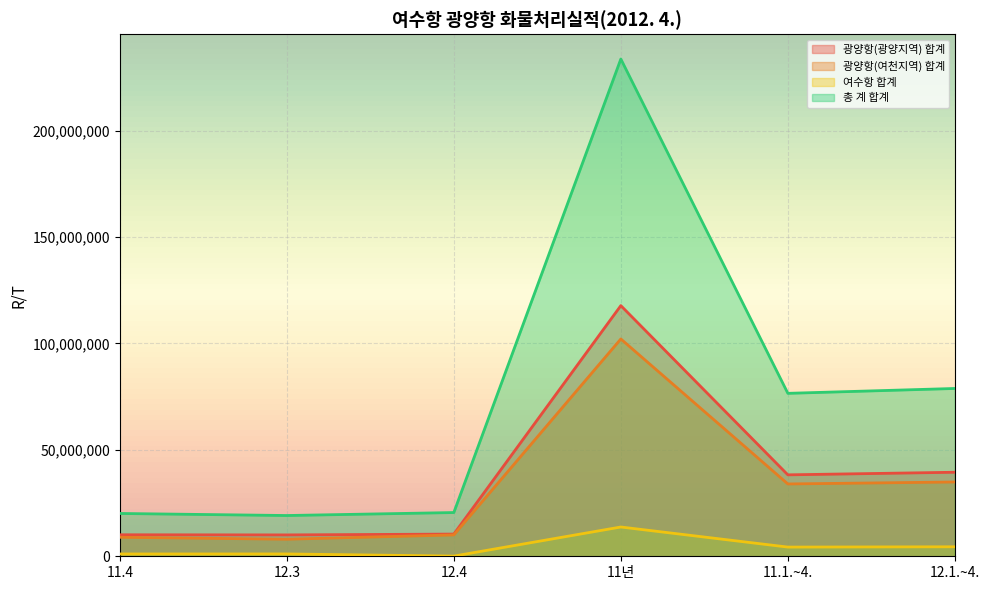

Count the number of data series in this chart.

4